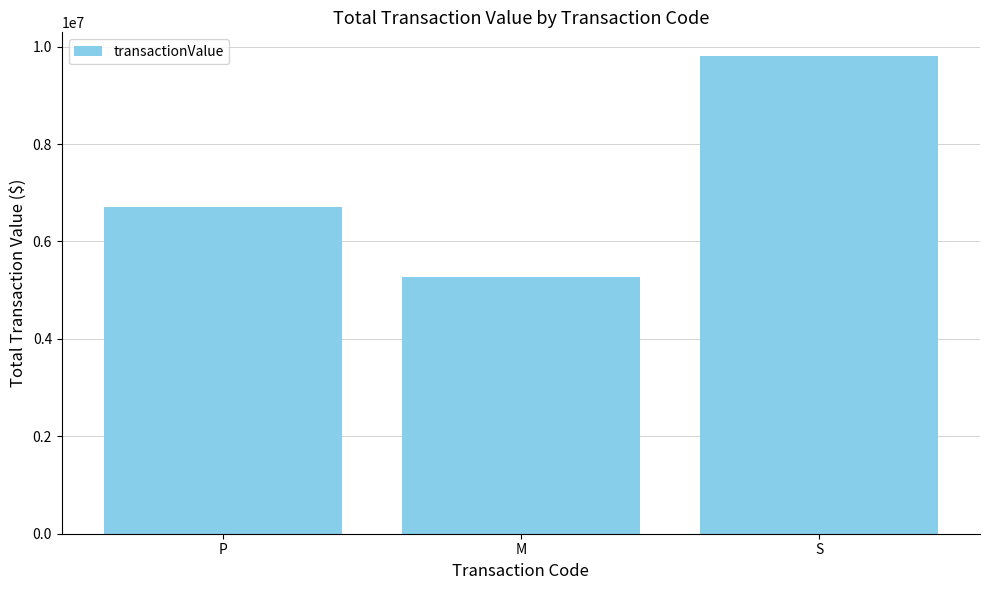

How many data points are less than 6706528?

1